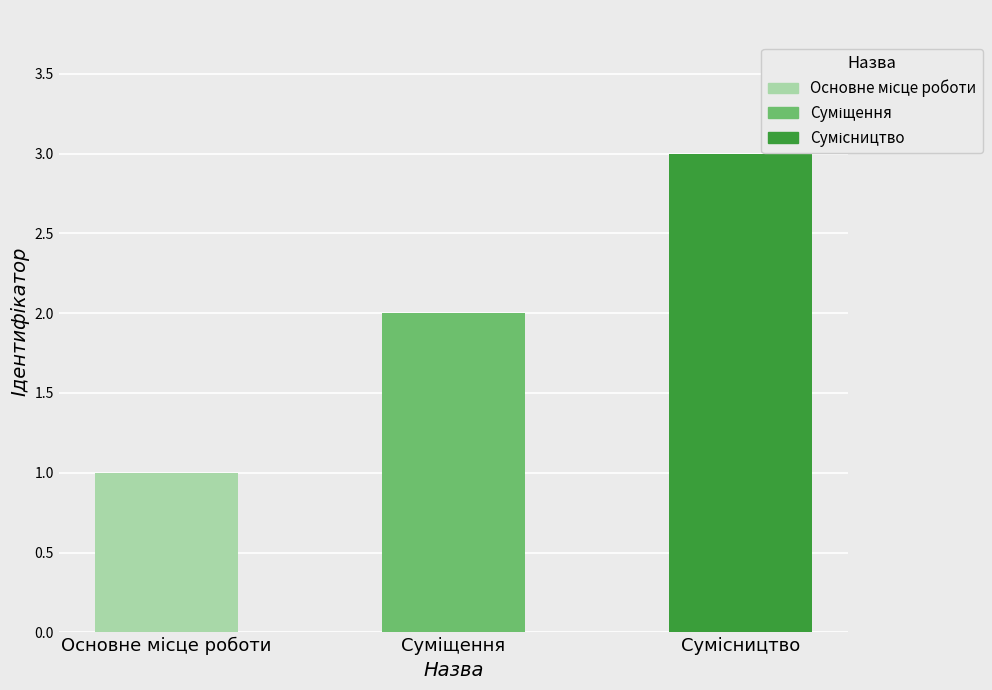

Reading right to left, transcribe all the data shown in this chart.

3	2	1